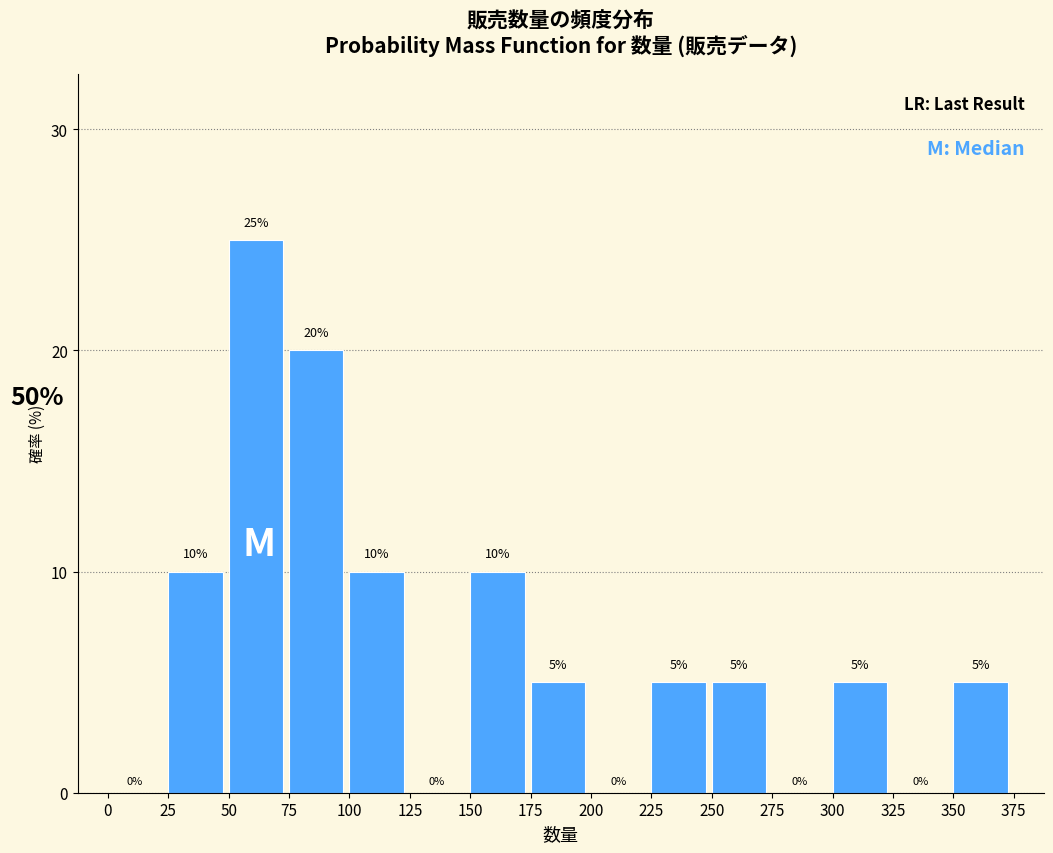

Reading left to right, list every bar in this chart as the range it spans on the x-axis followed by its height.

0 to 25: 0
25 to 50: 10
50 to 75: 25
75 to 100: 20
100 to 125: 10
125 to 150: 0
150 to 175: 10
175 to 200: 5
200 to 225: 0
225 to 250: 5
250 to 275: 5
275 to 300: 0
300 to 325: 5
325 to 350: 0
350 to 375: 5